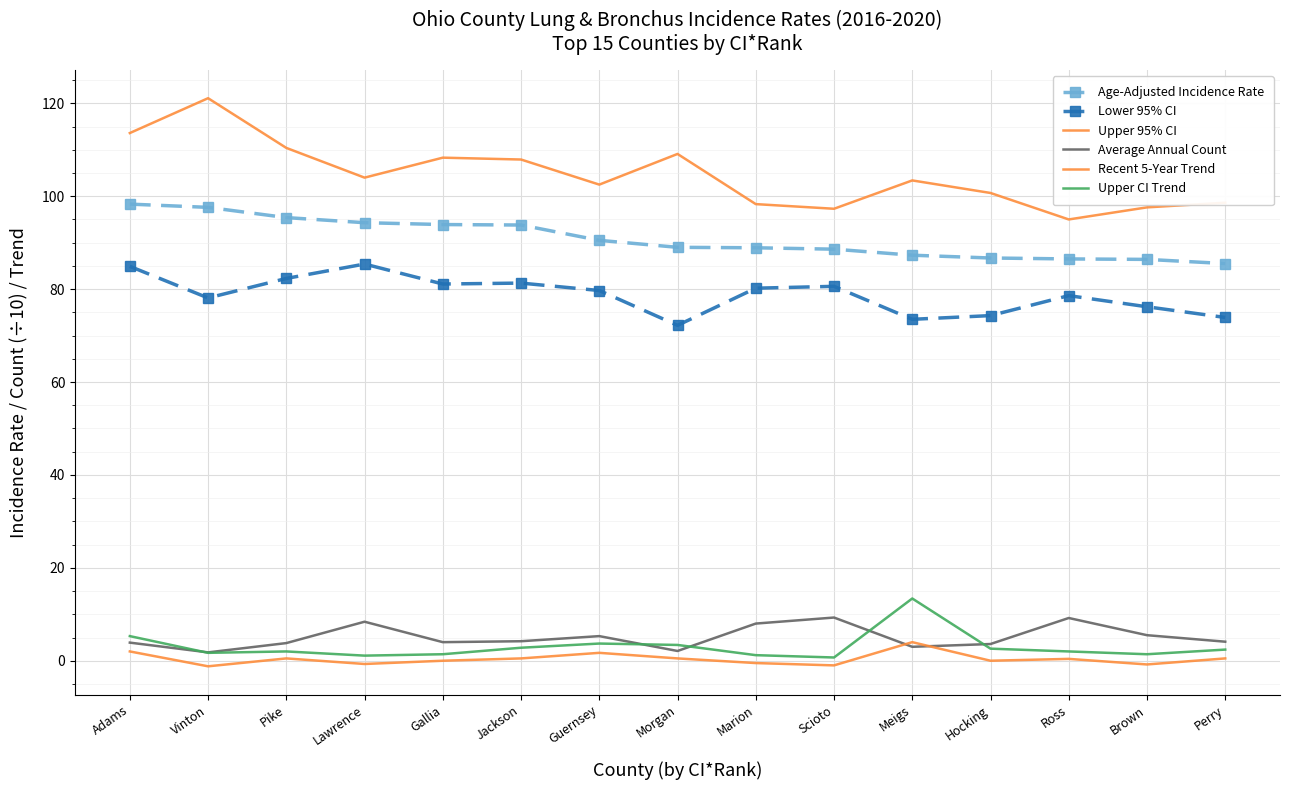

What is the sum of the Upper CI Trend values at Lawrence and Marion?

2.3